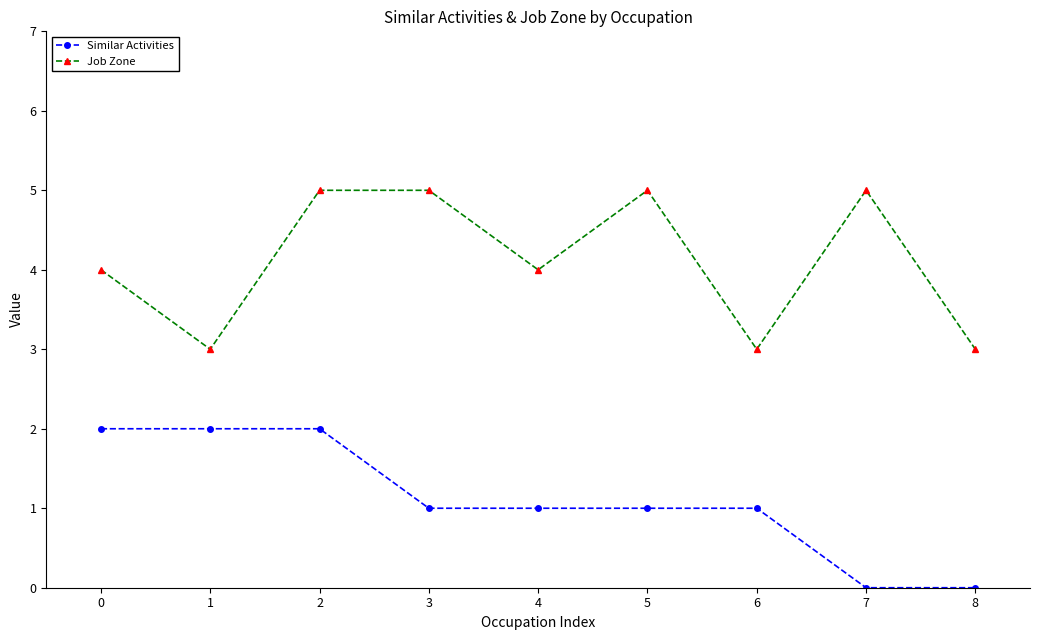

Reading right to left, list all the values displayed in this chart.

Similar Activities: 0	0	1	1	1	1	2	2	2
Job Zone: 3	5	3	5	4	5	5	3	4